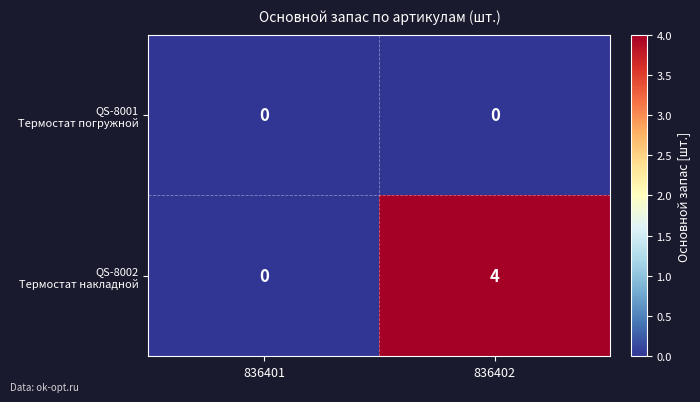

What is the total value across all series at 836402?

4